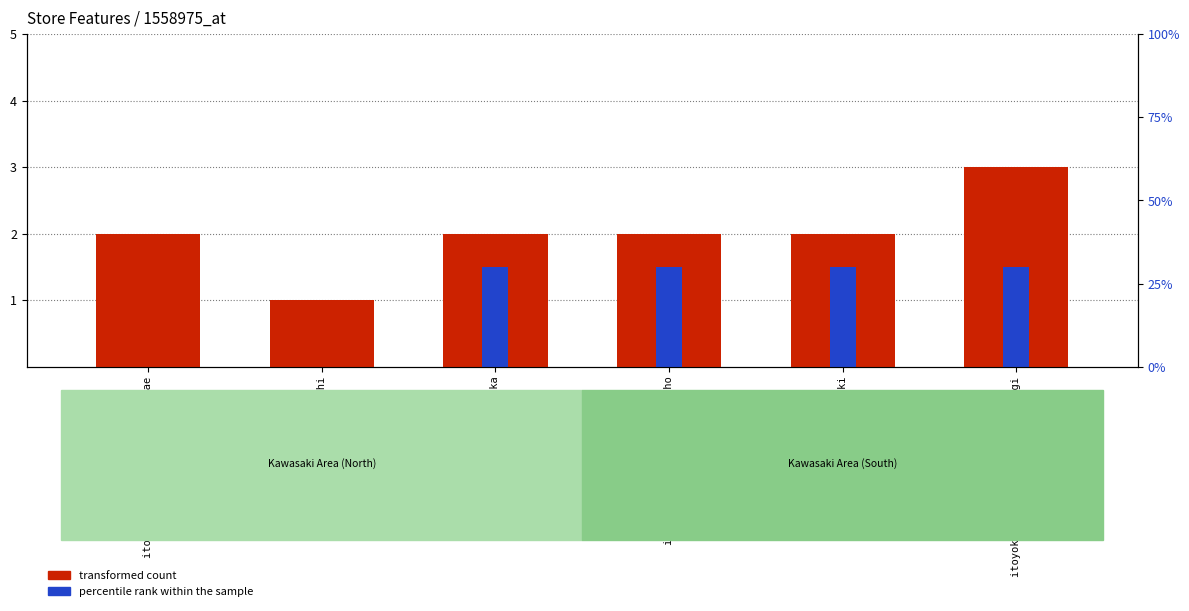

Where is percentile rank within the sample nearest to the value 0?

itoyokado musashikosugiekimae